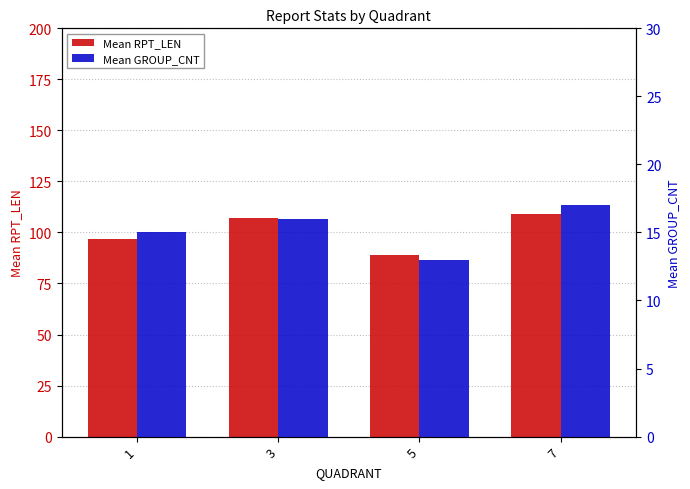

Reading left to right, what are all the values shown in this chart?

Mean RPT_LEN: 1=97	3=107	5=89	7=109
Mean GROUP_CNT: 1=15	3=16	5=13	7=17